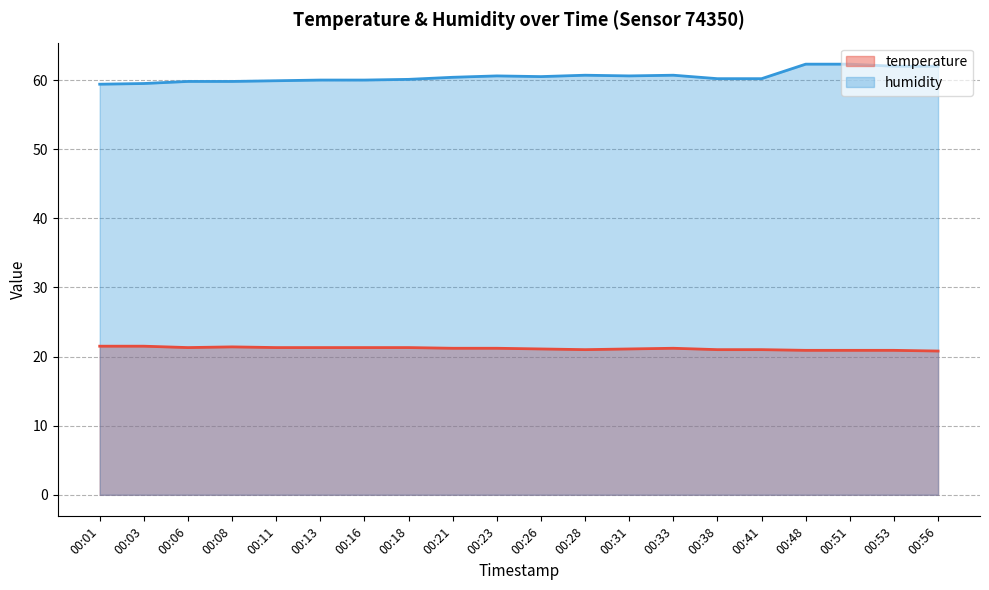

True or false: humidity and temperature cross at least once.

False